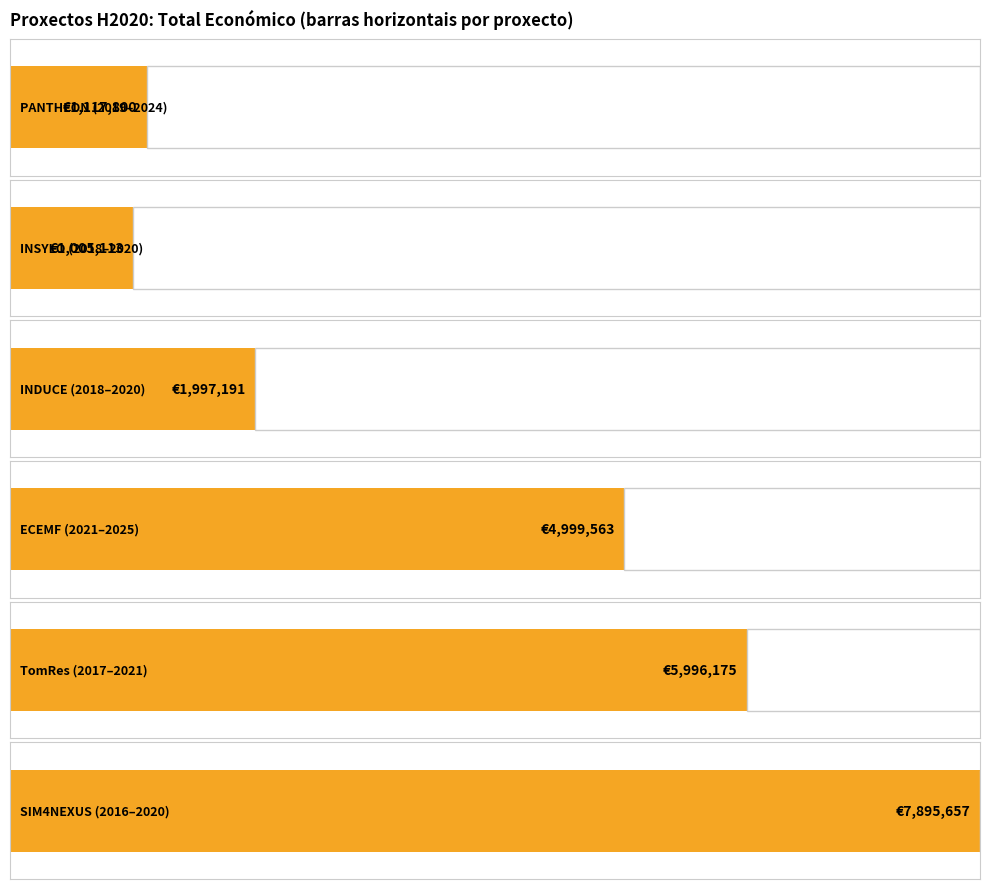

Which label corresponds to the largest value in the chart?

2020 (SIM4NEXUS)